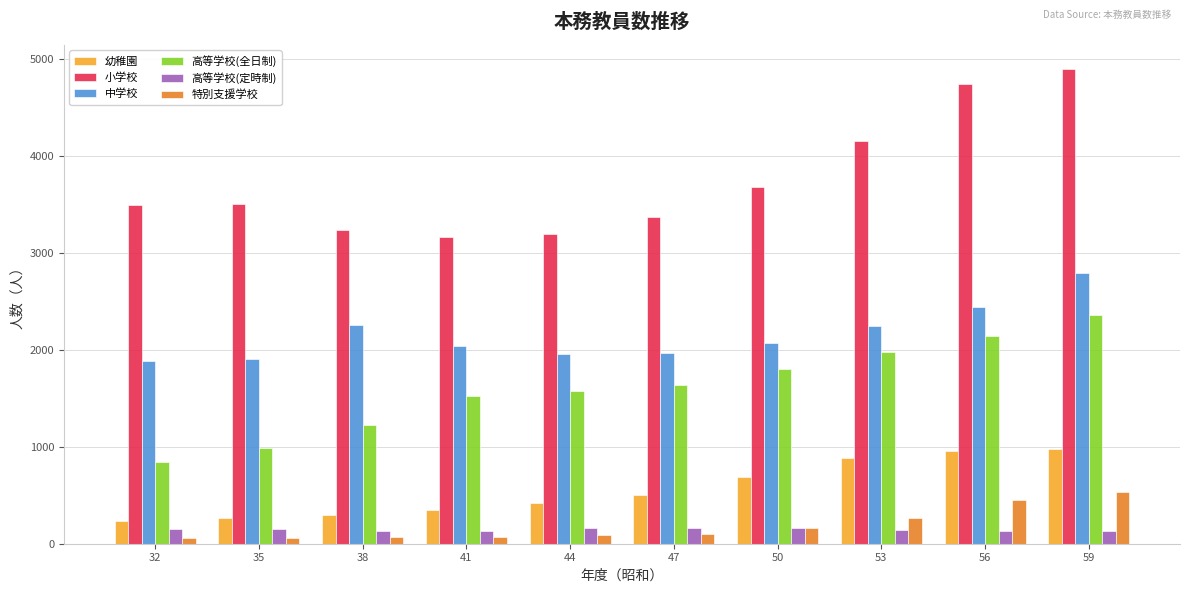

Are the bars horizontal?

No